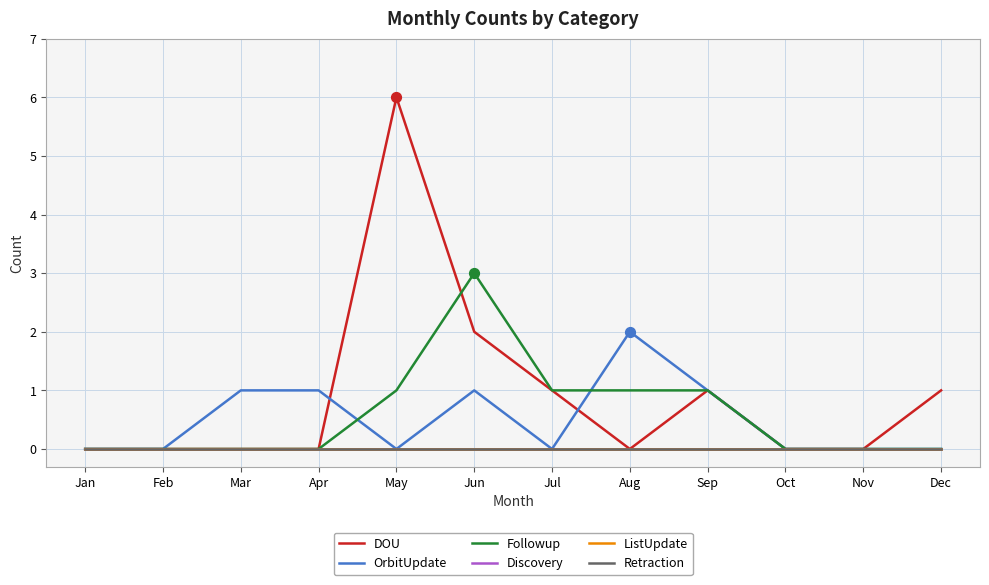

At which category is the sum across all series the highest?

May